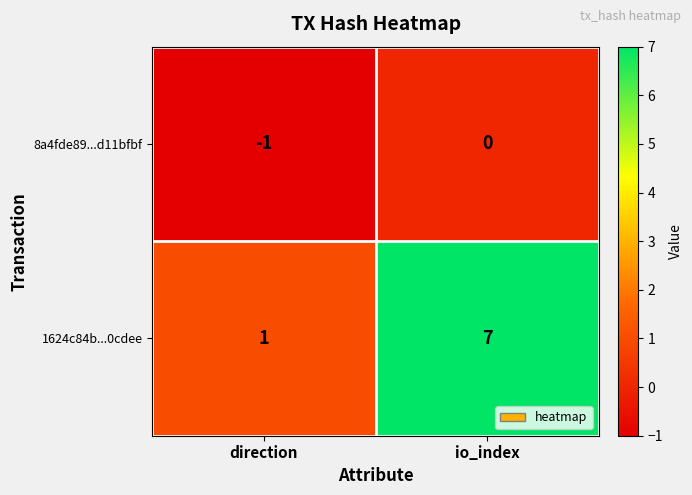

Which category has the highest value across all series?

io_index